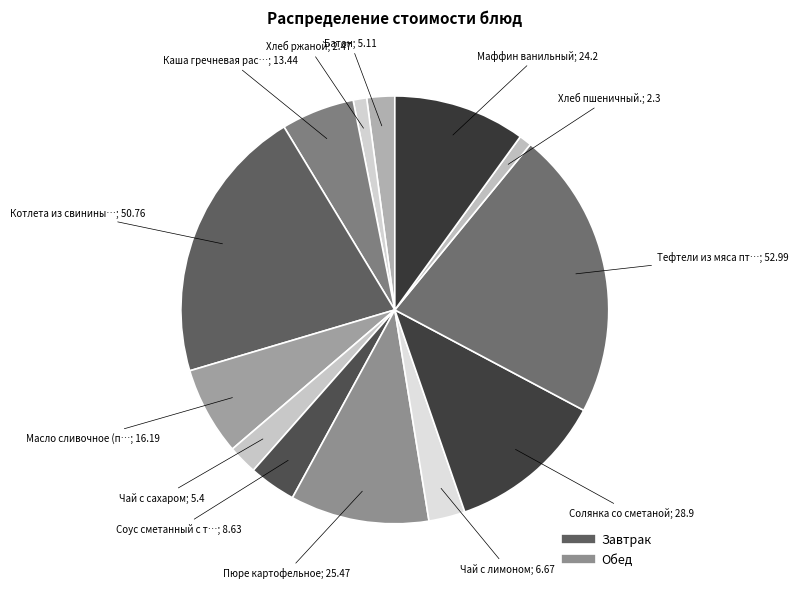

To the nearest percent, what is the average slice percentage?

8%